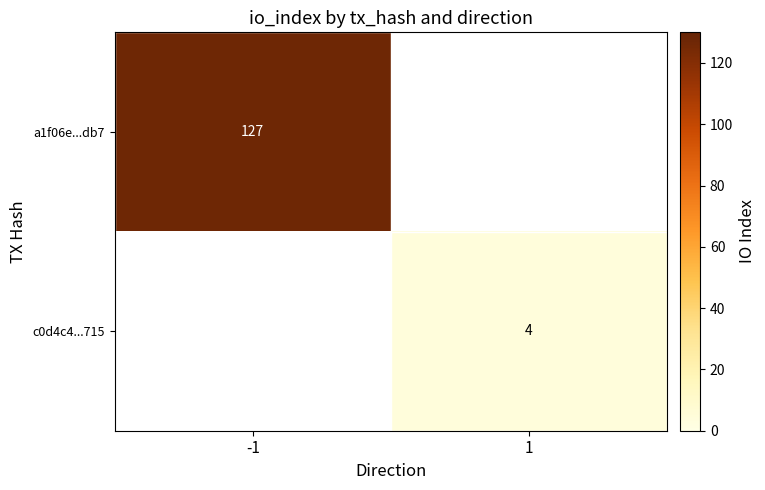

The value of a1f06e...db7 at -1 is 127. True or false?

True